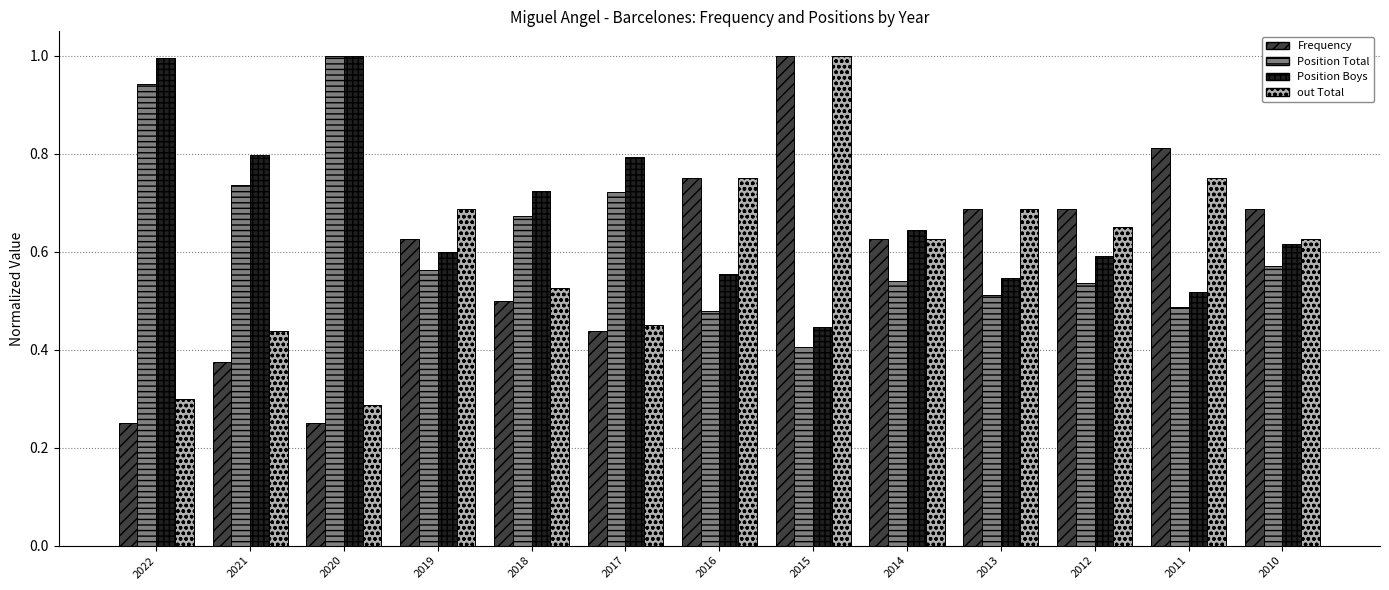

What is the maximum value shown in the chart?

1.0